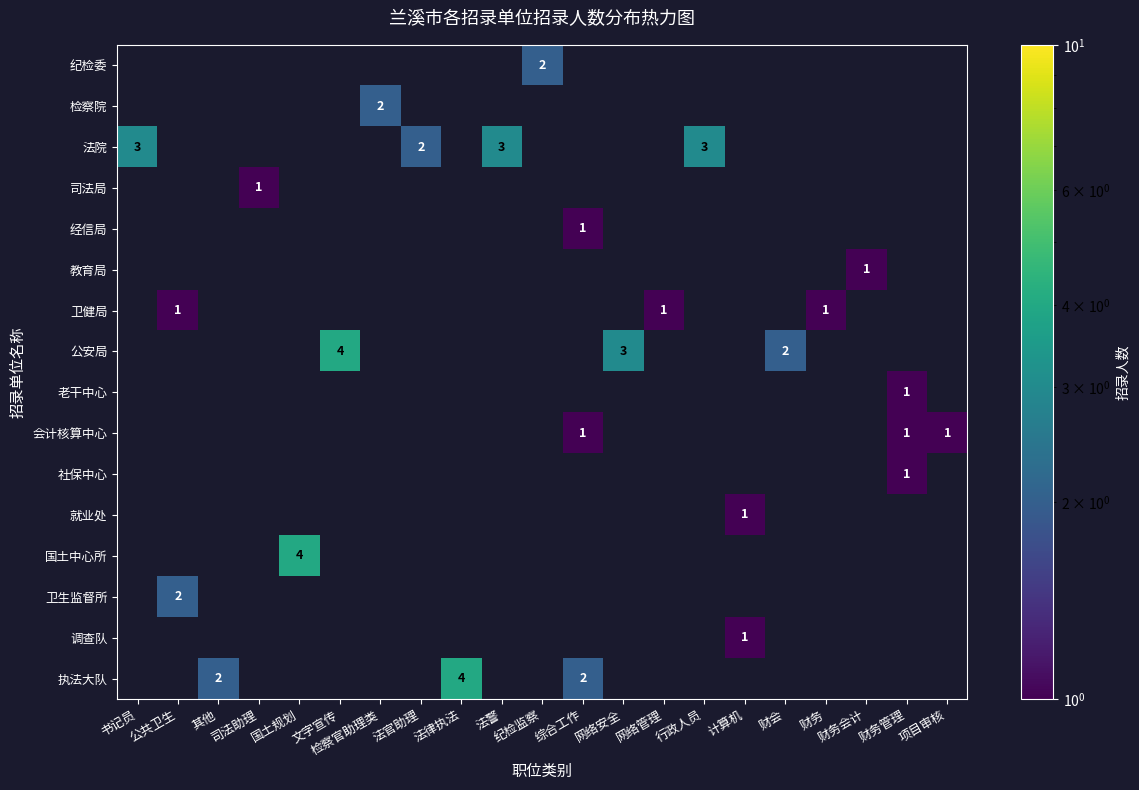

Where is 公安局 nearest to the value 2?

财会